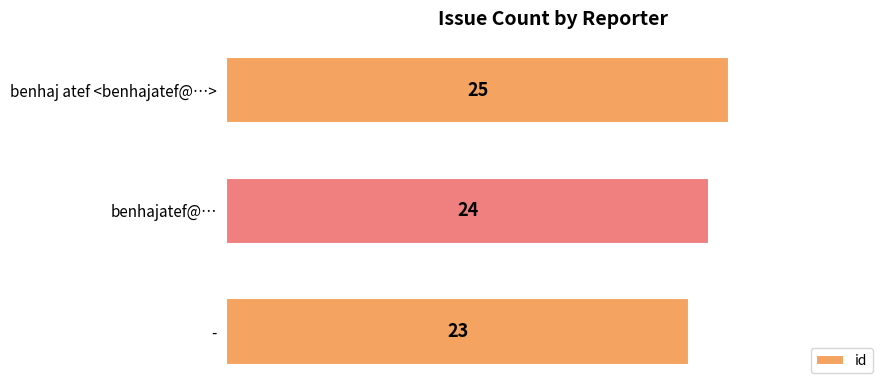

At which label is the value closest to 24?

benhajatef@…